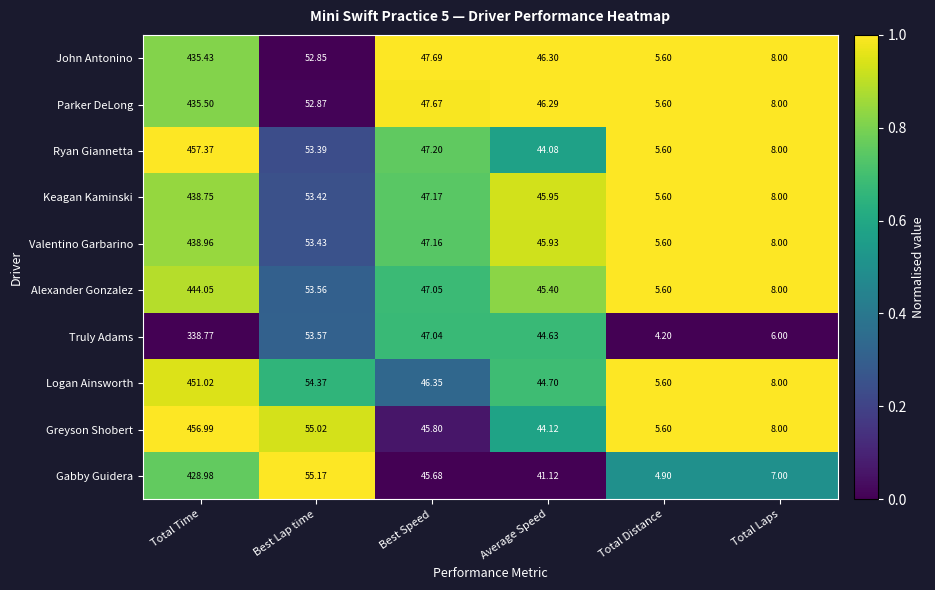

At Average Speed, list the series in order from largest to smallest.

John Antonino, Parker DeLong, Keagan Kaminski, Valentino Garbarino, Alexander Gonzalez, Logan Ainsworth, Truly Adams, Greyson Shobert, Ryan Giannetta, Gabby Guidera